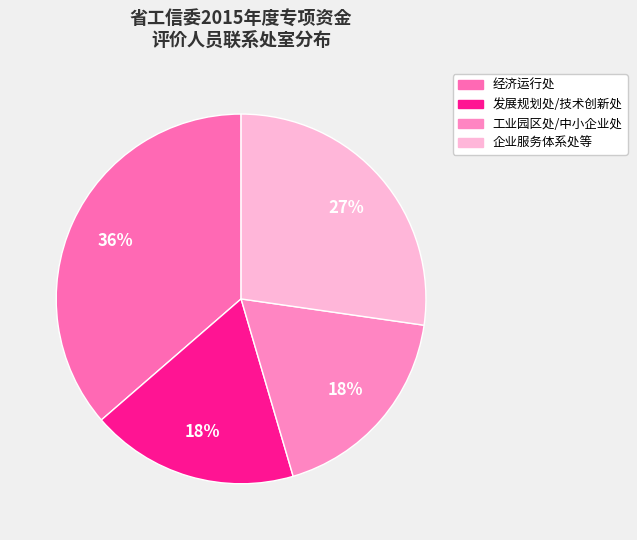

Which category has the biggest portion of the pie?

经济运行处